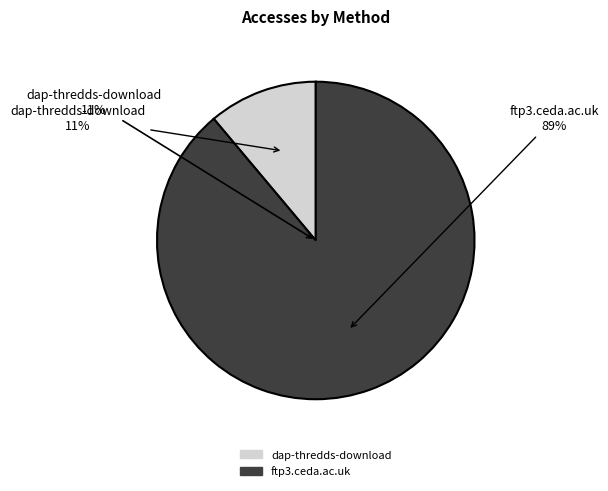

How many segments does this pie chart have?

2